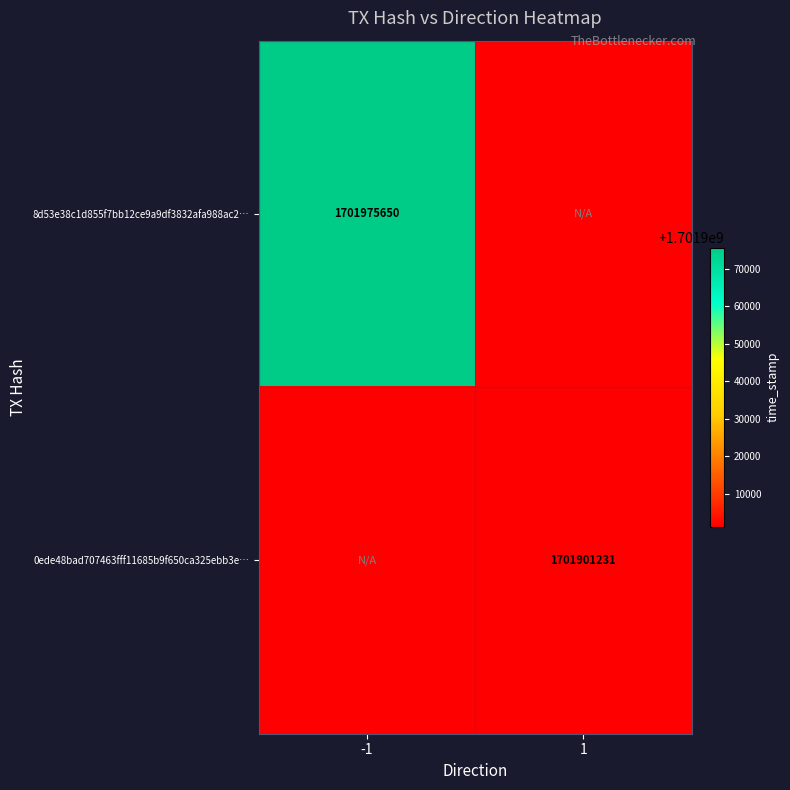

Is it true that 8d53e38c1d855f7bb12ce9a9df3832afa988ac2… equals 793940791 at -1?

False